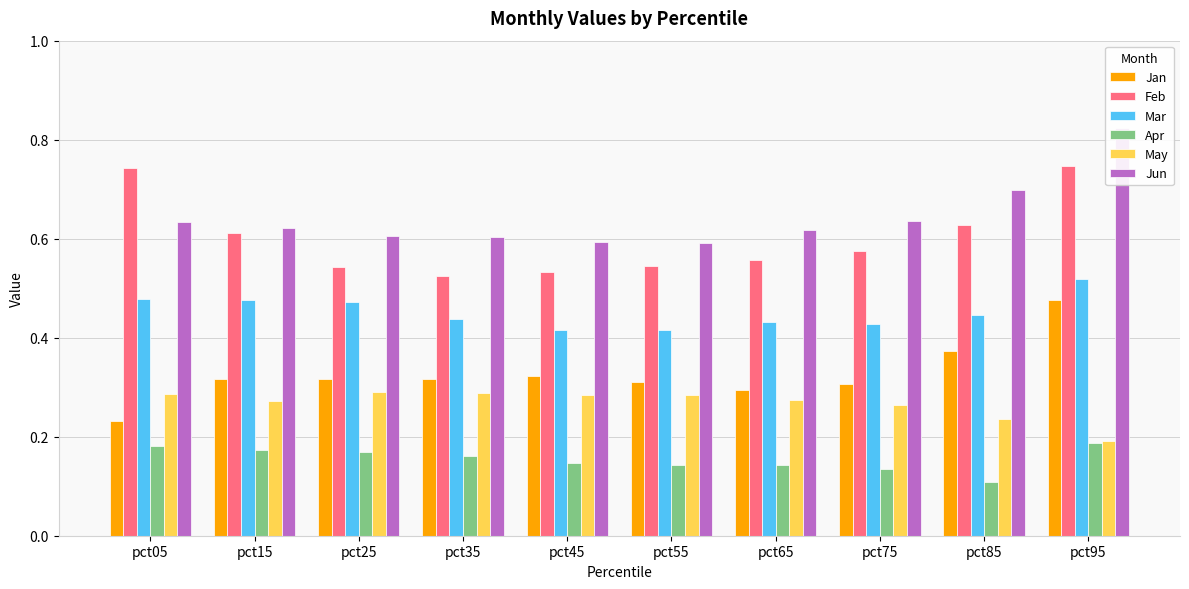

The value of Feb at pct35 is 0.9. True or false?

False